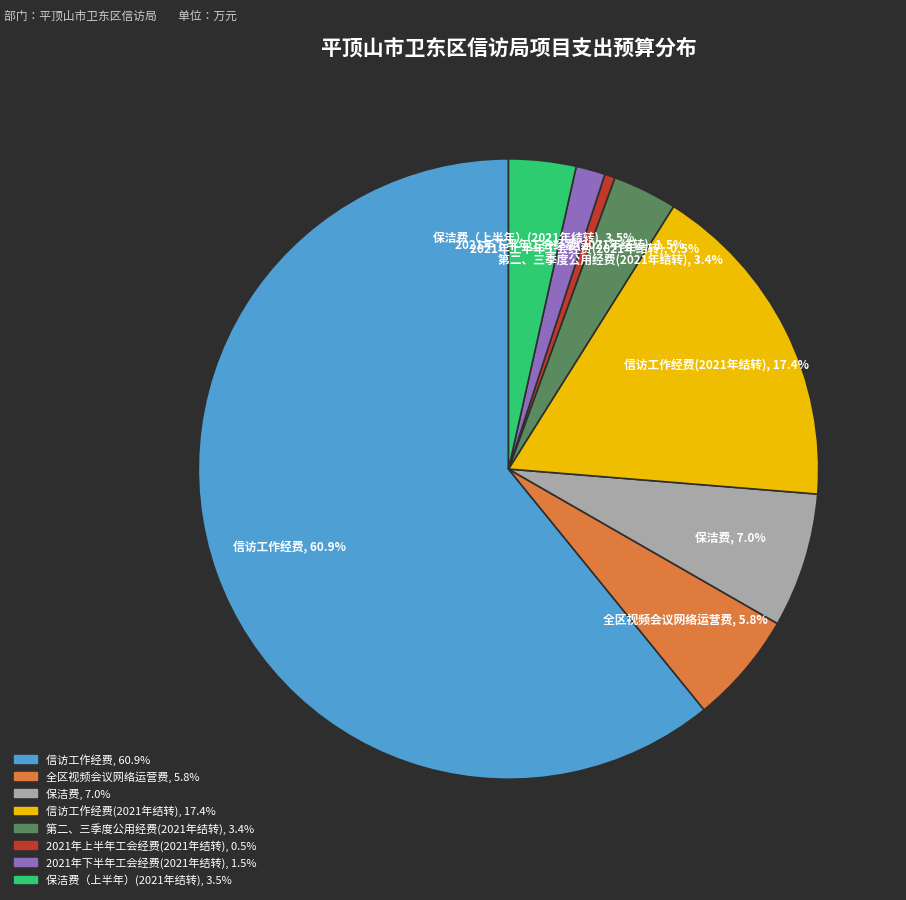

Is there a majority slice in this chart?

Yes